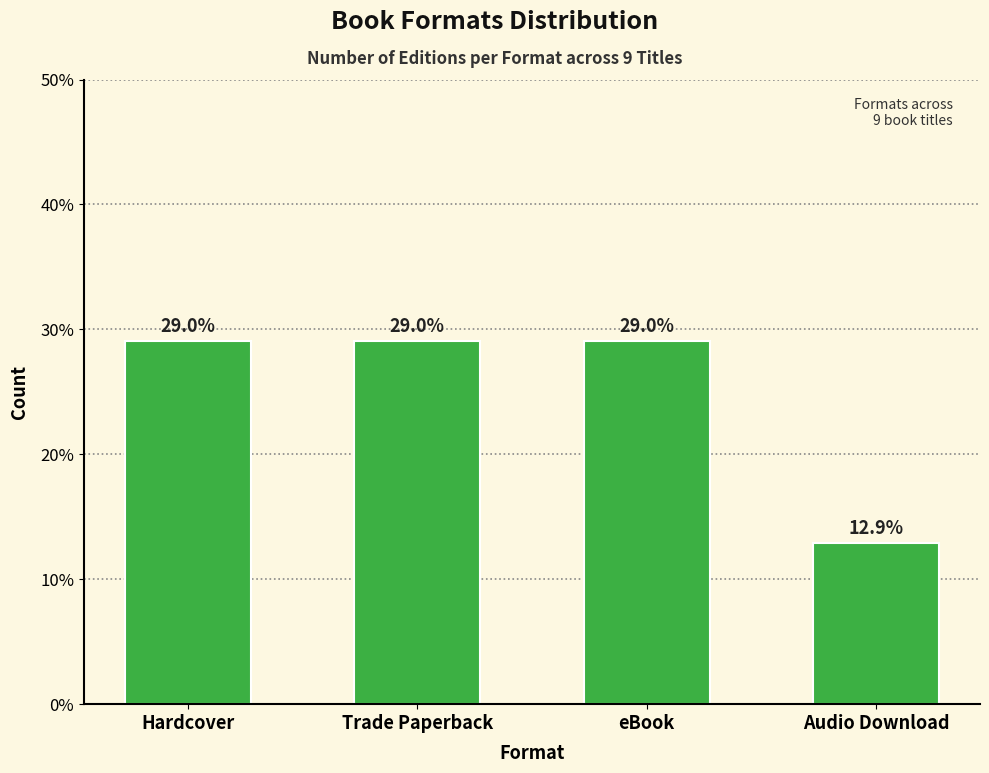

What is the maximum value shown in the chart?

29.0